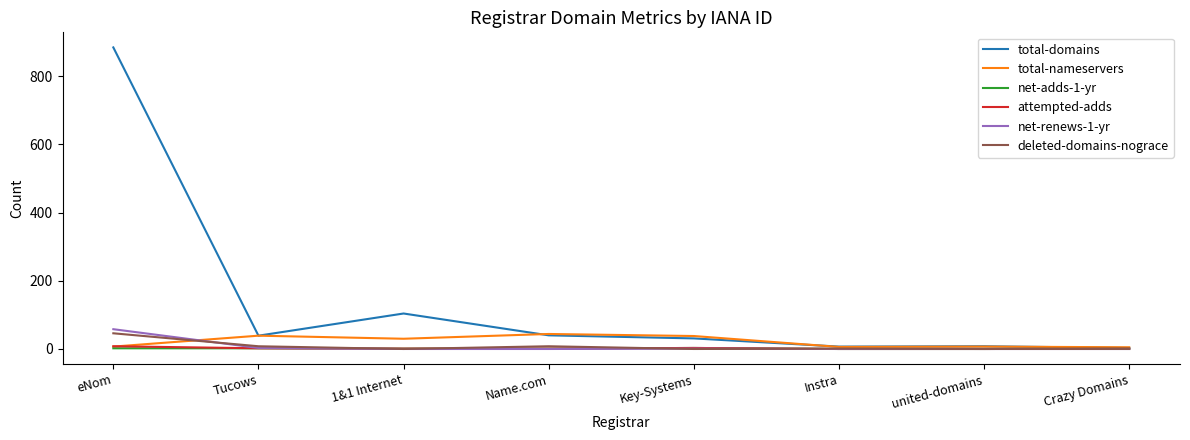

Which series changed the most between Key-Systems and Instra?

total-nameservers